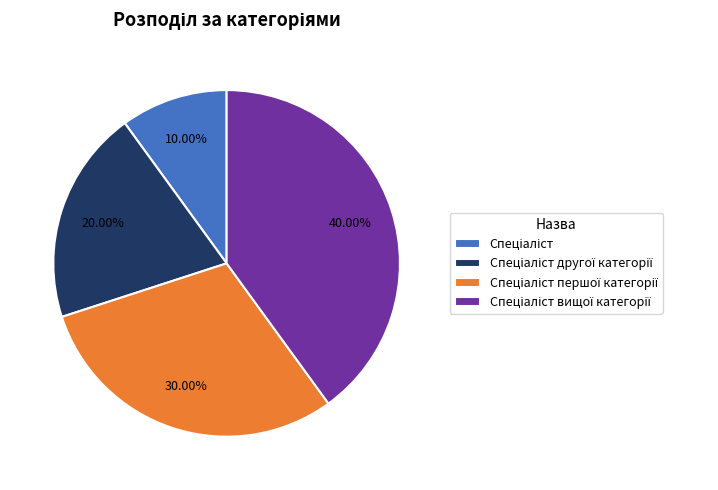

Does any single category account for the majority?

No